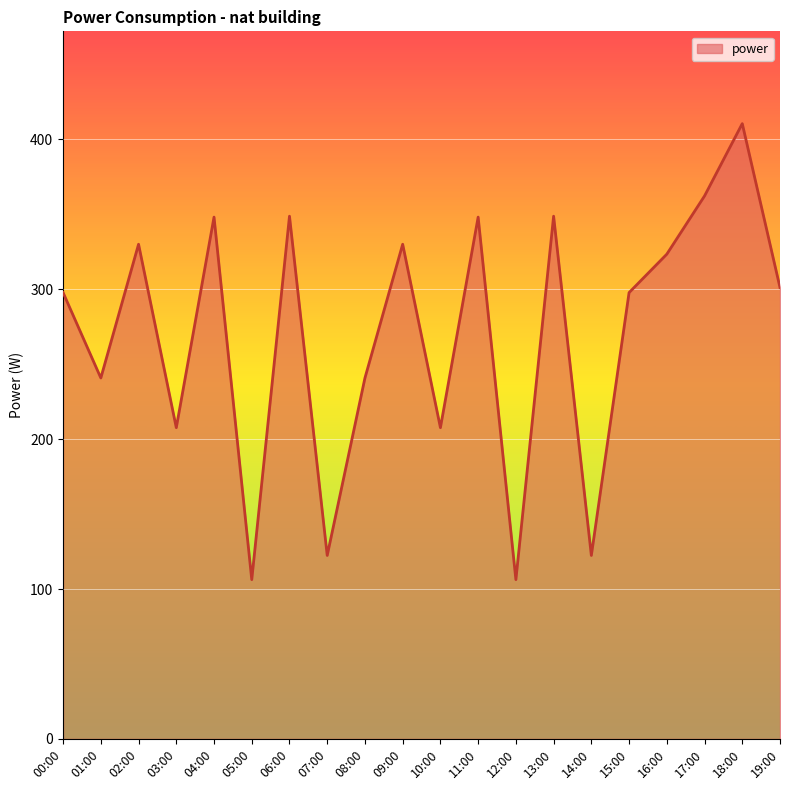

True or false: the data shows 509.3 at 02:00.

False